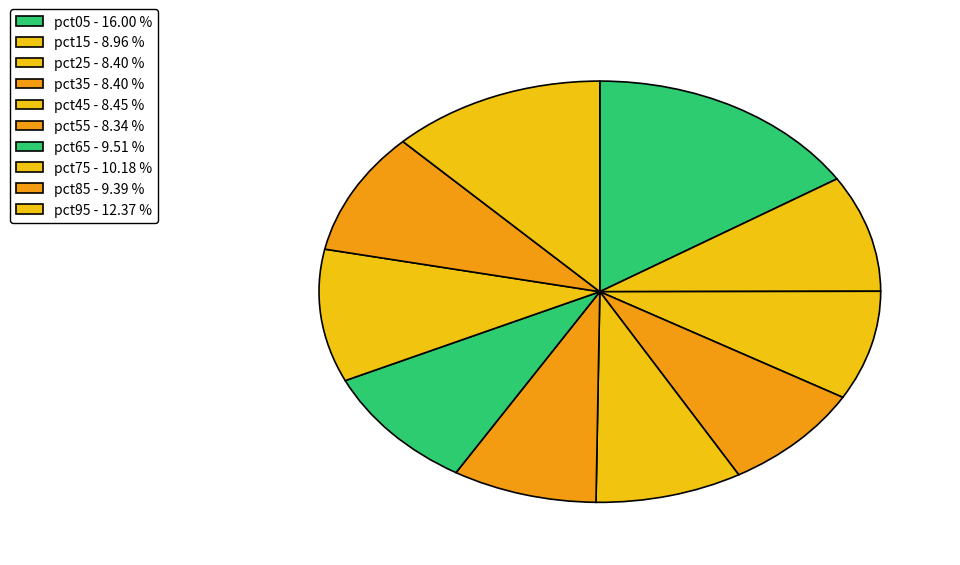

Does pct25 represent more than half of the total?

No